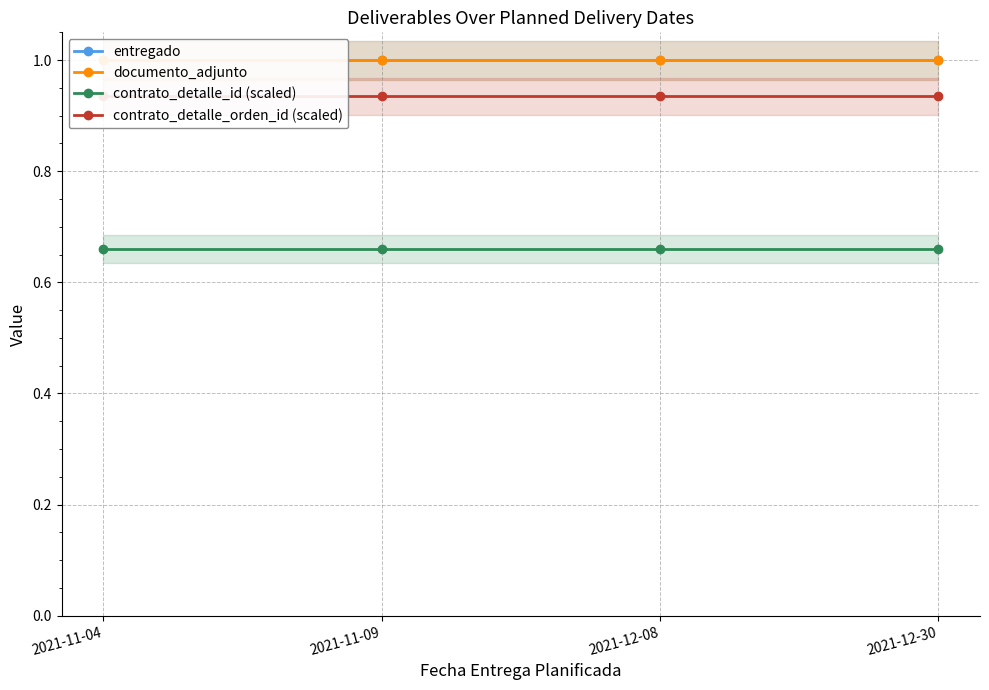

Which series changed the most between 2021-11-04 and 2021-11-09?

entregado